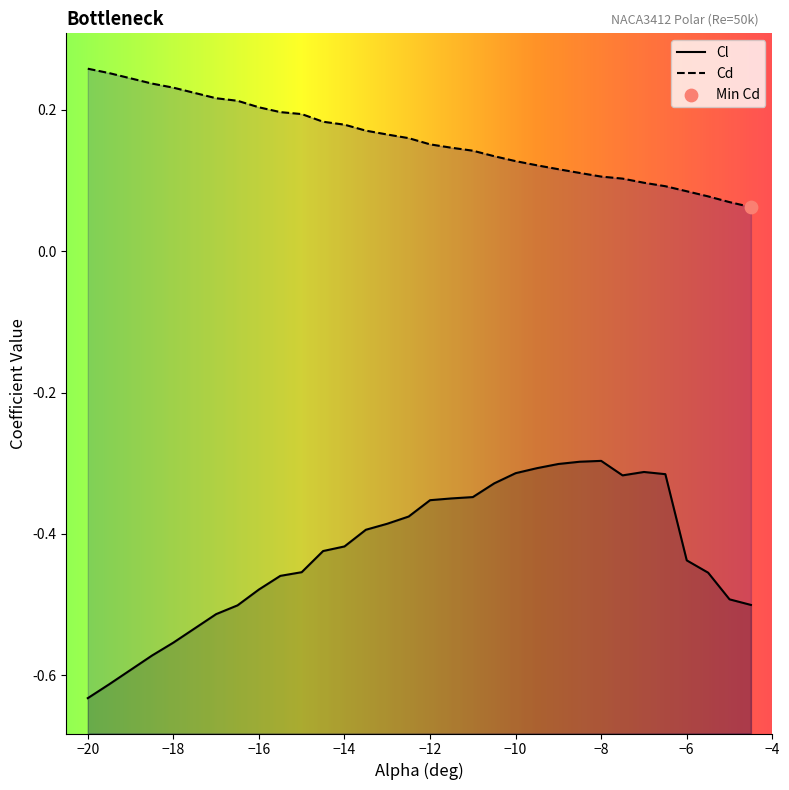

At how many categories does at least one series exceed 0?

30